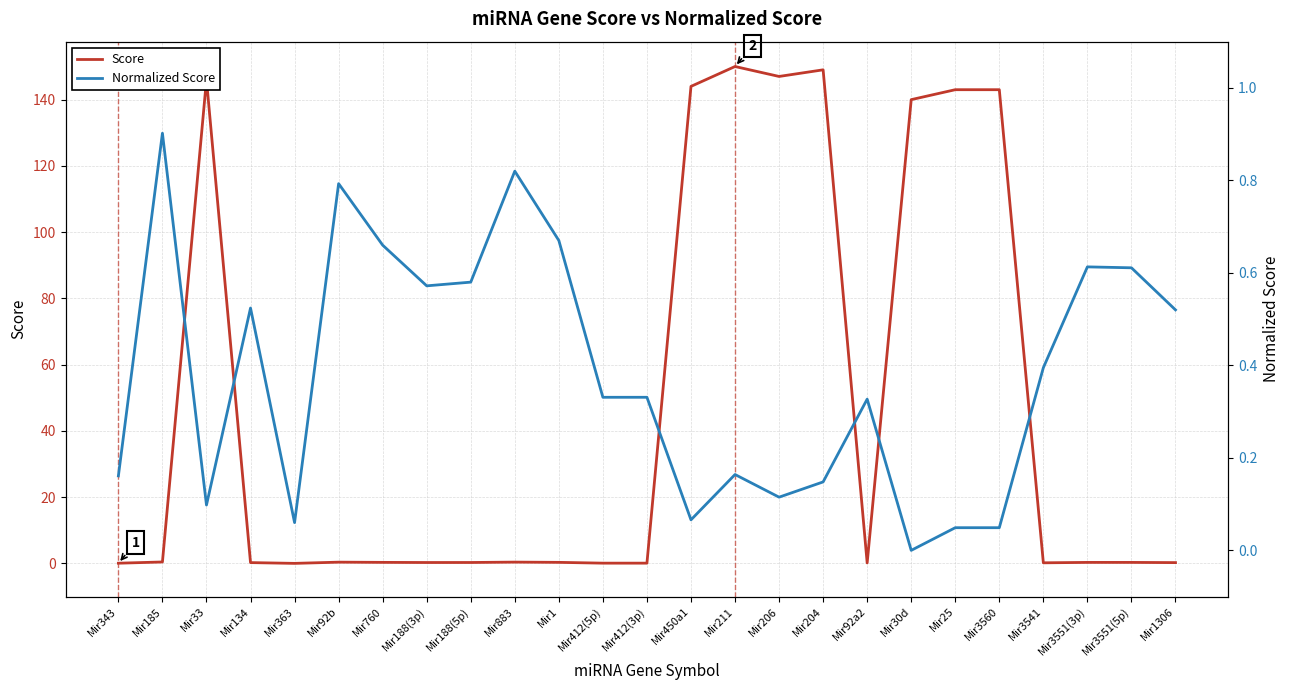

What is the value of the Normalized Score point at the 3rd from the left?

0.1